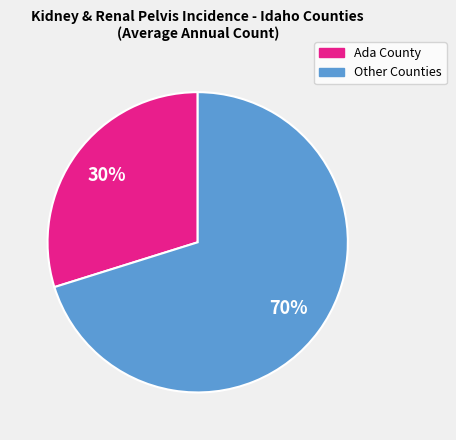

To the nearest percent, what is the difference between the largest and smallest slice percentages?

40%